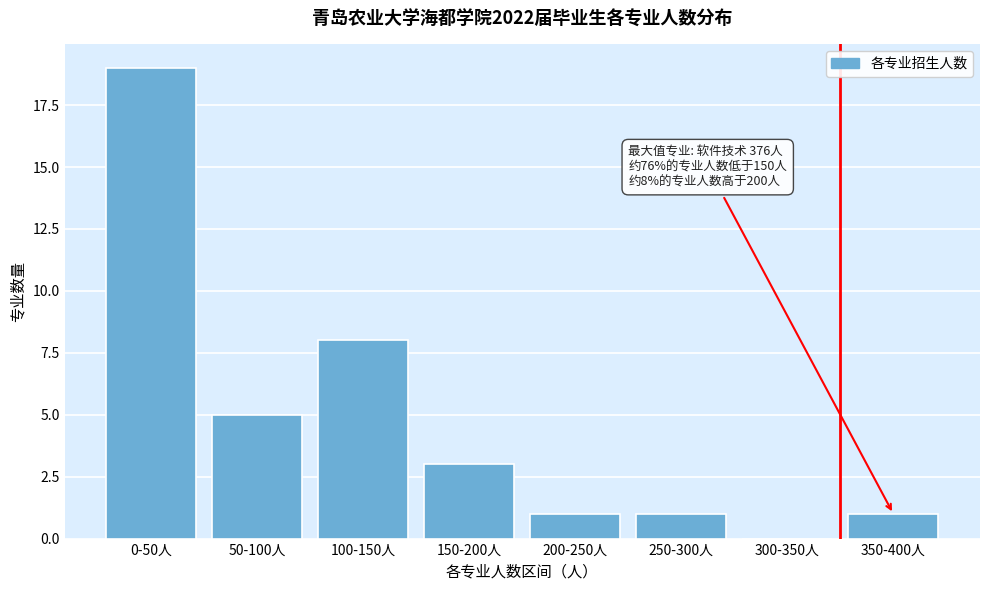

Reading right to left, list all the values displayed in this chart.

350-400人=1	300-350人=0	250-300人=1	200-250人=1	150-200人=3	100-150人=8	50-100人=5	0-50人=19